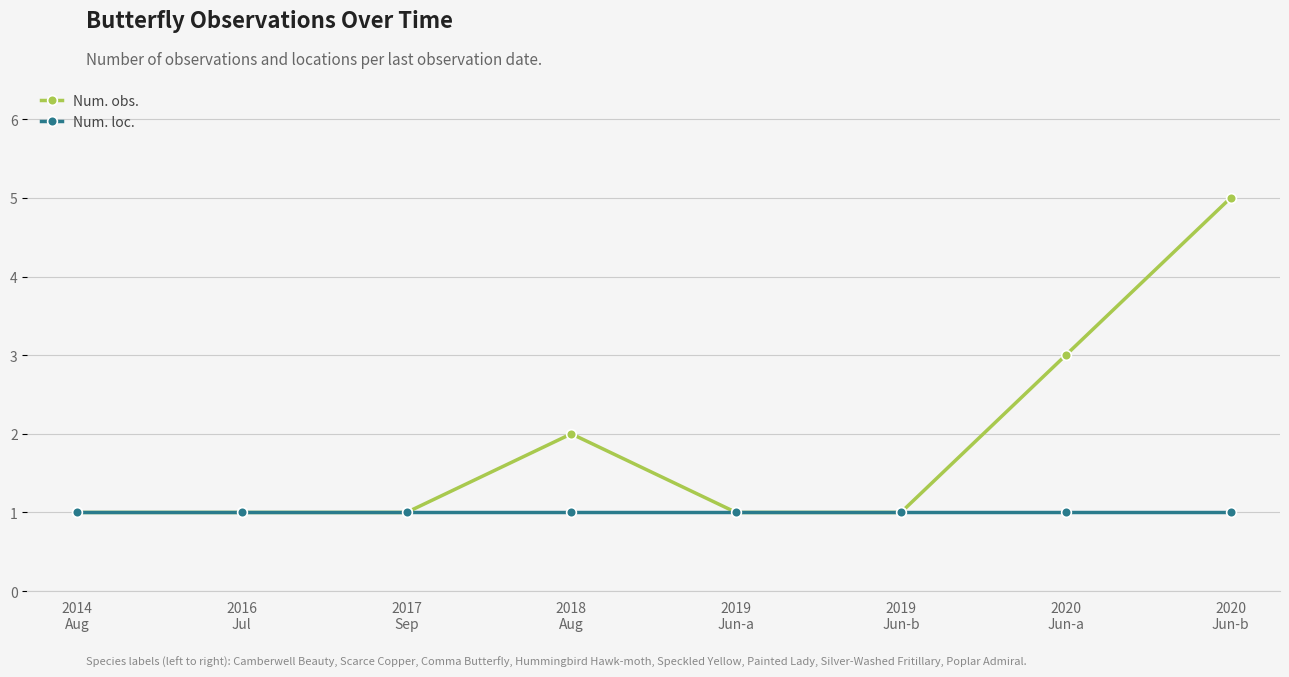

What value does the Num. obs. series have at 2020
Jun-a?

3